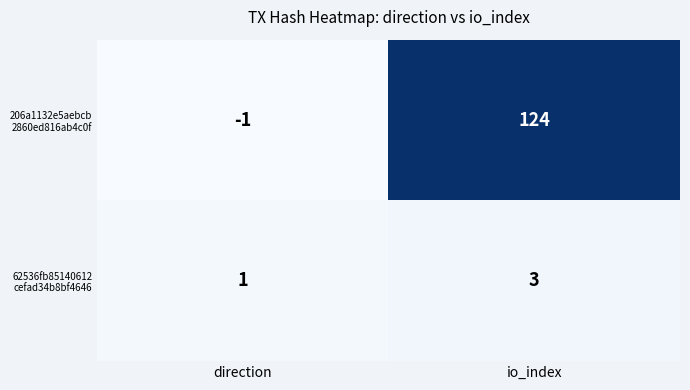

What is the greatest value displayed?

124